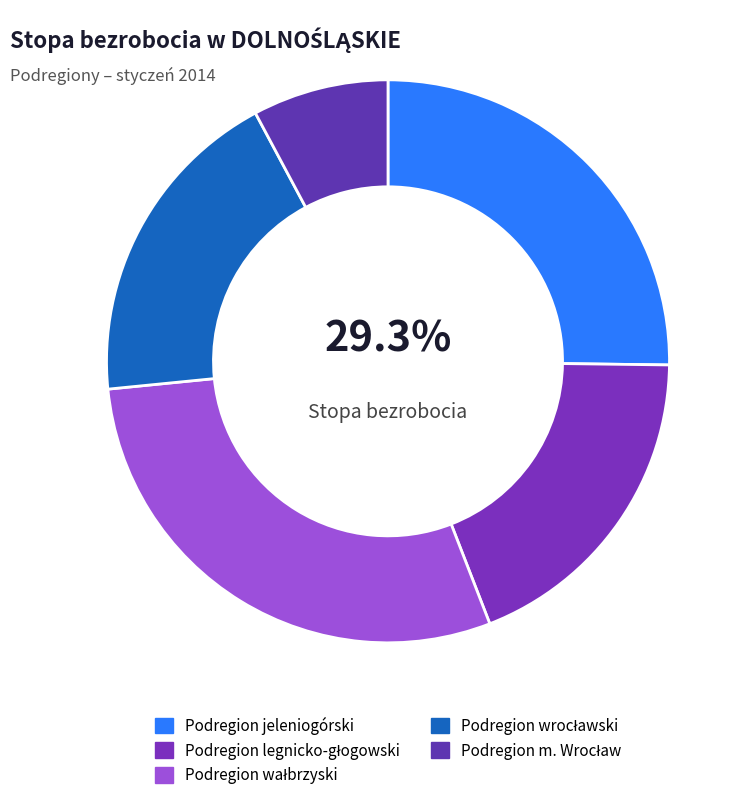

How many segments does this pie chart have?

5